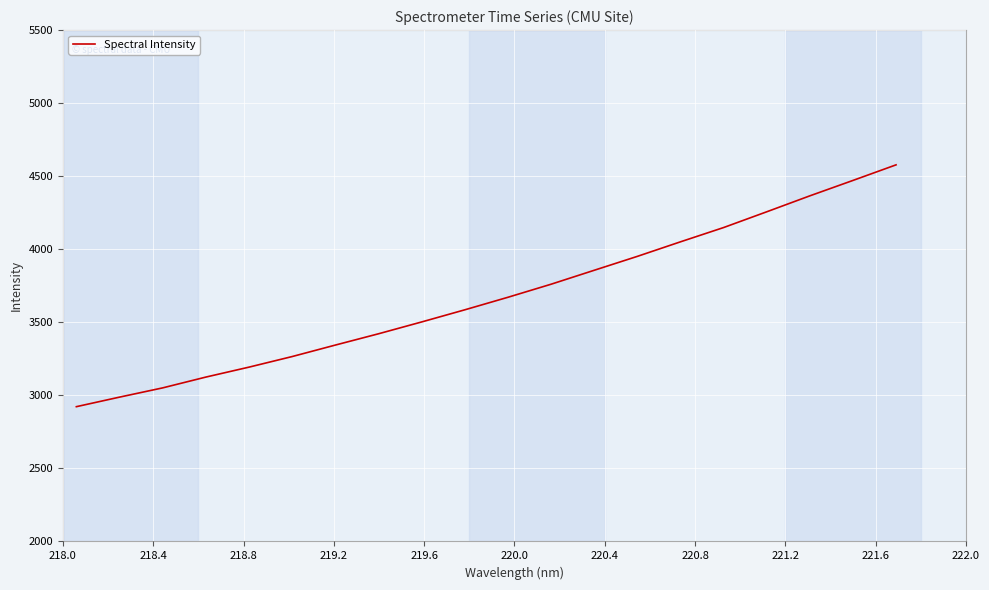

What is the minimum value shown in the chart?

2922.5